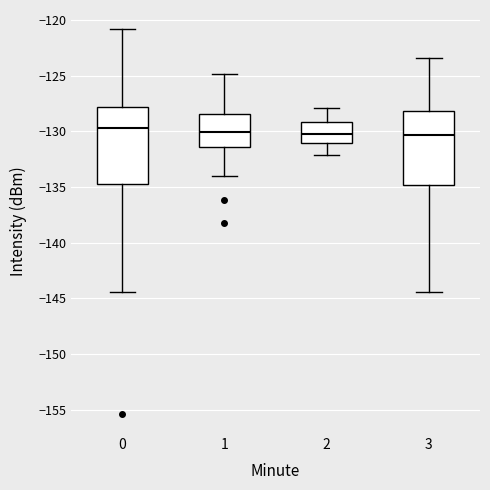

Where does the lower whisker of the box at x = 1 end on the y-axis? The values are not printed on the chart, so give them approximately, as read against the axis.

-134.0